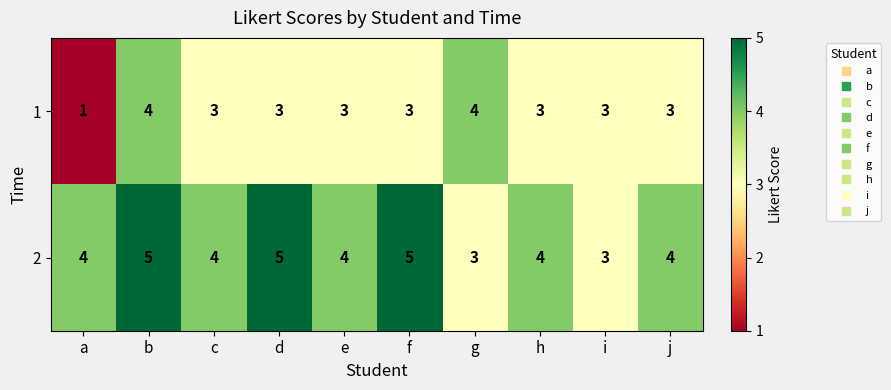

What is the sum of the 1 values at d and f?

6